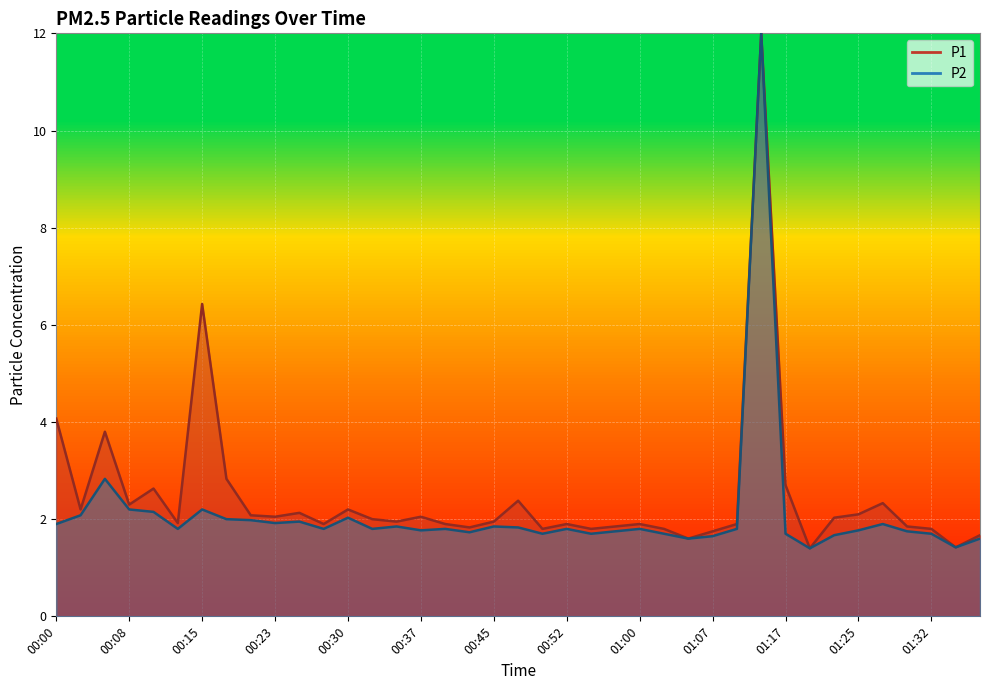

What is the difference between the maximum and second lowest values?

10.6